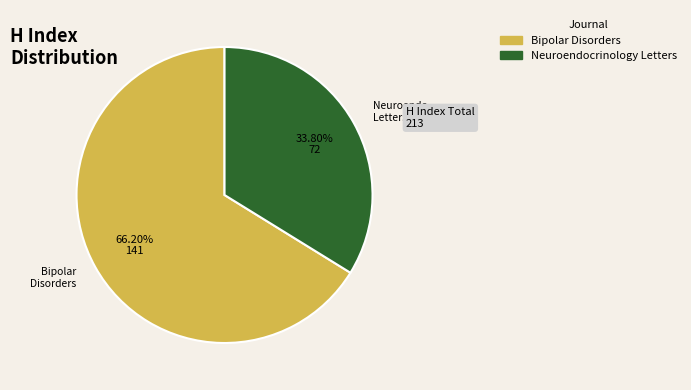

Which category has the smallest portion of the pie?

Neuroendocrinology Letters